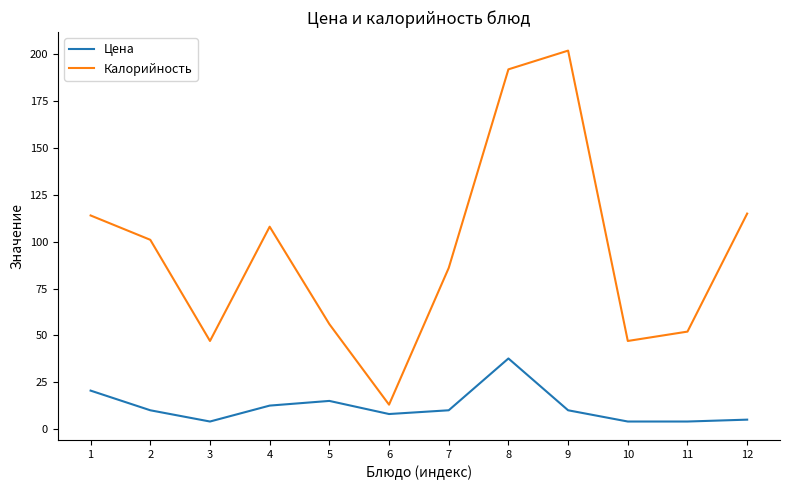

Does the chart display data point markers on the line(s)?

No